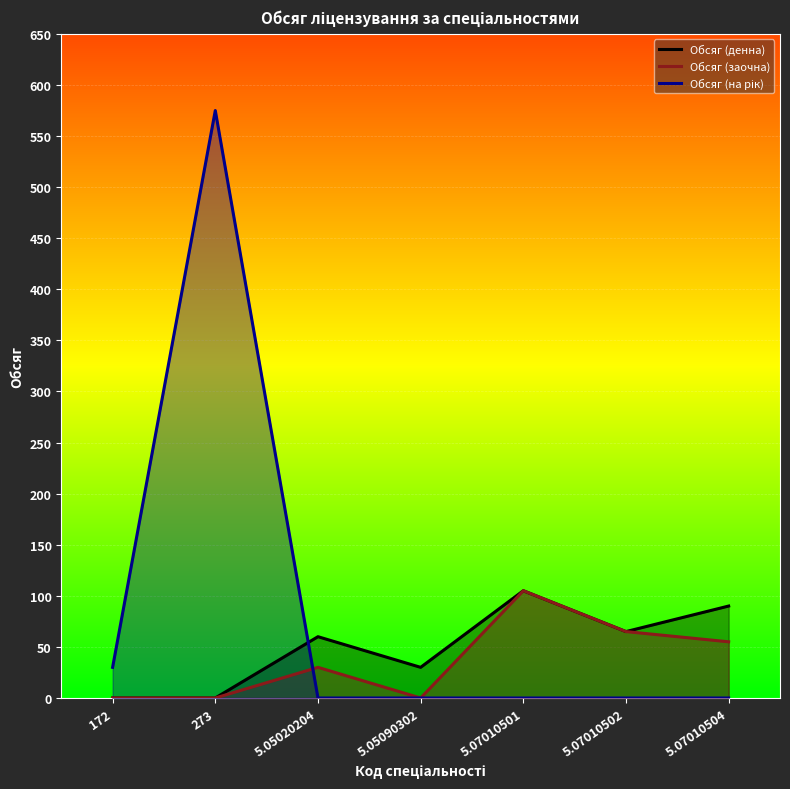

What is the label of the 5th point from the left?

5.07010501